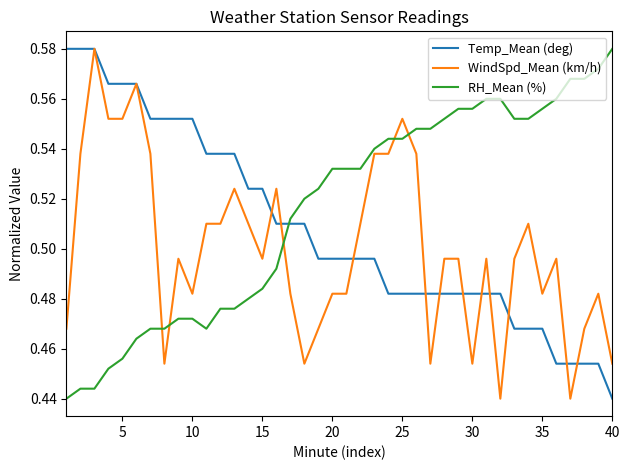

Is this an area chart (filled region under the line)?

No